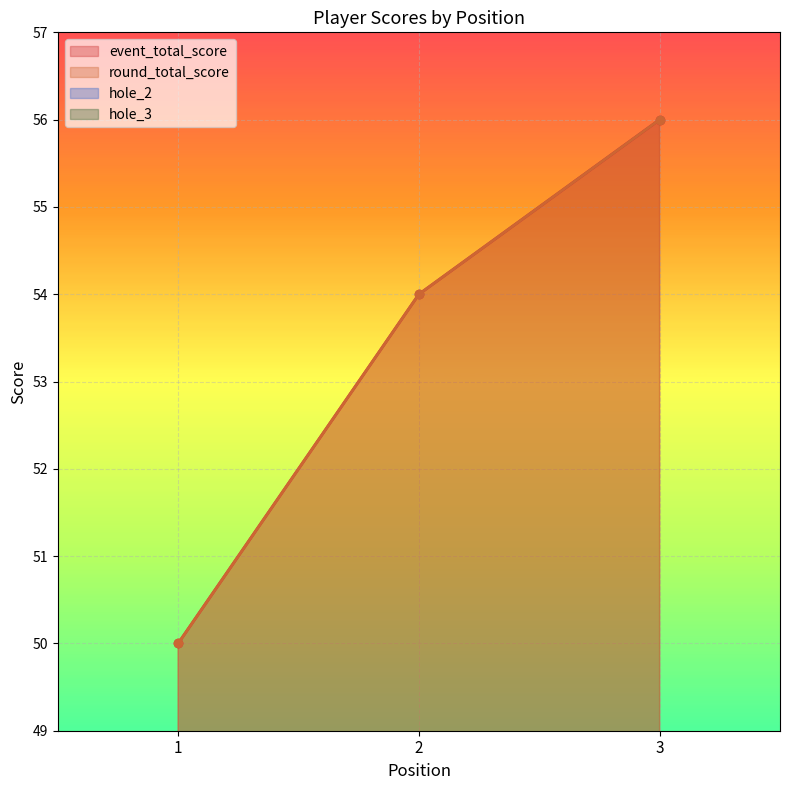

At which label does round_total_score first exceed 54?

3